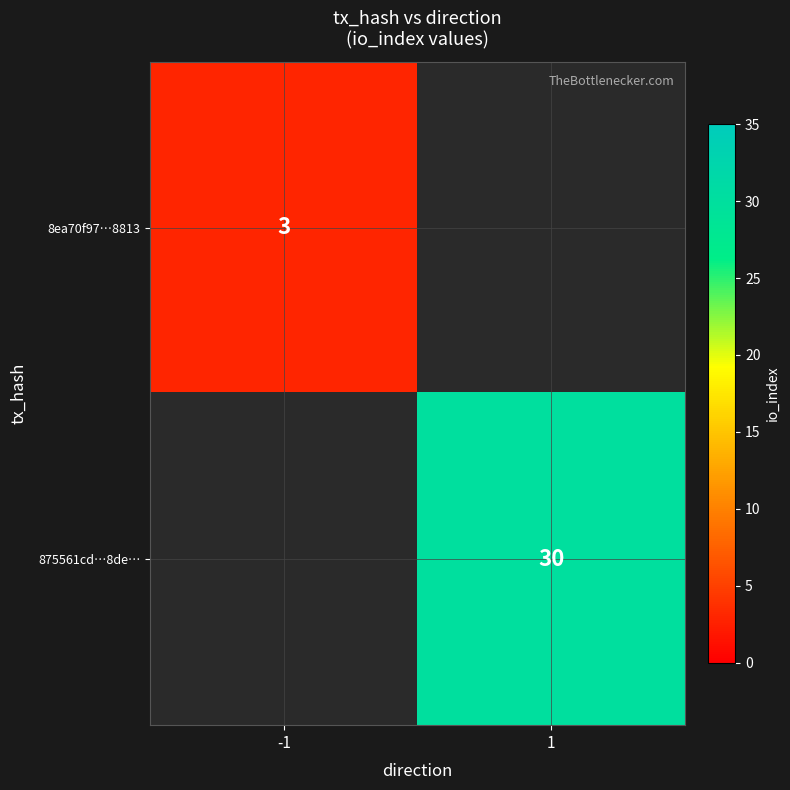

The value of 875561cd…8de… at 1 is 30. True or false?

True